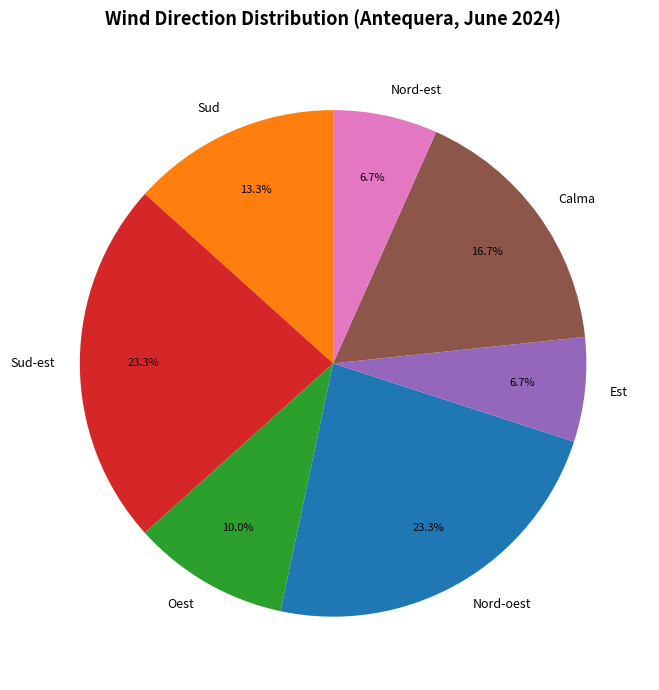

Between Sud and Calma, which is larger?

Calma